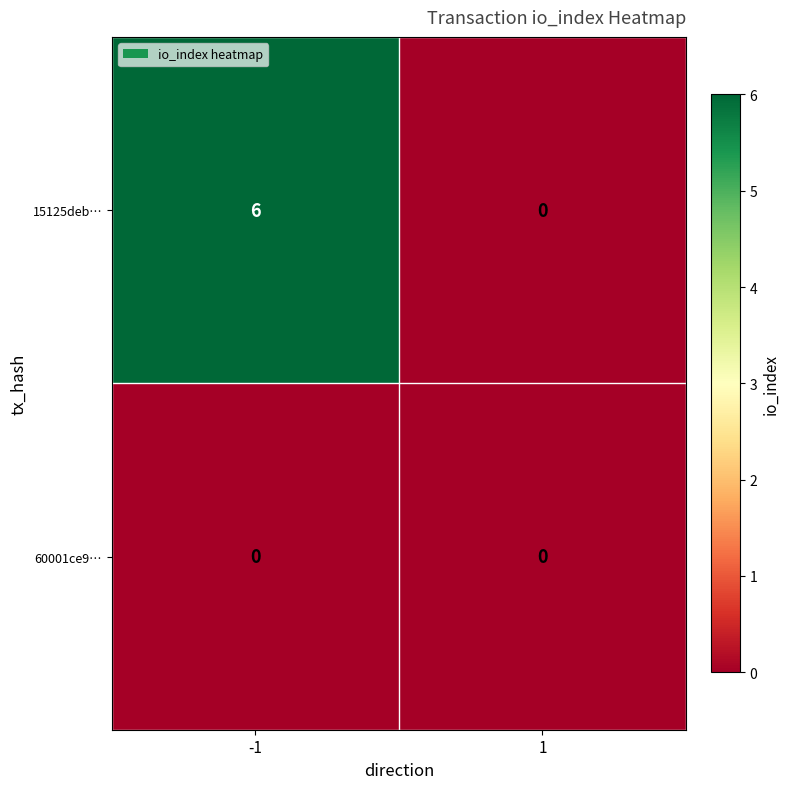

The 15125deb… series shows 0 at 1. True or false?

True